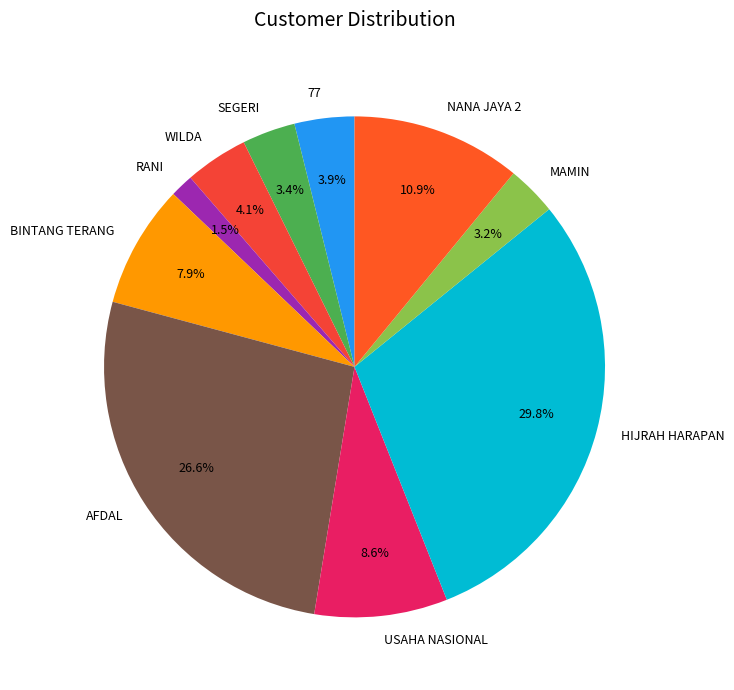

Which category has the smallest portion of the pie?

RANI